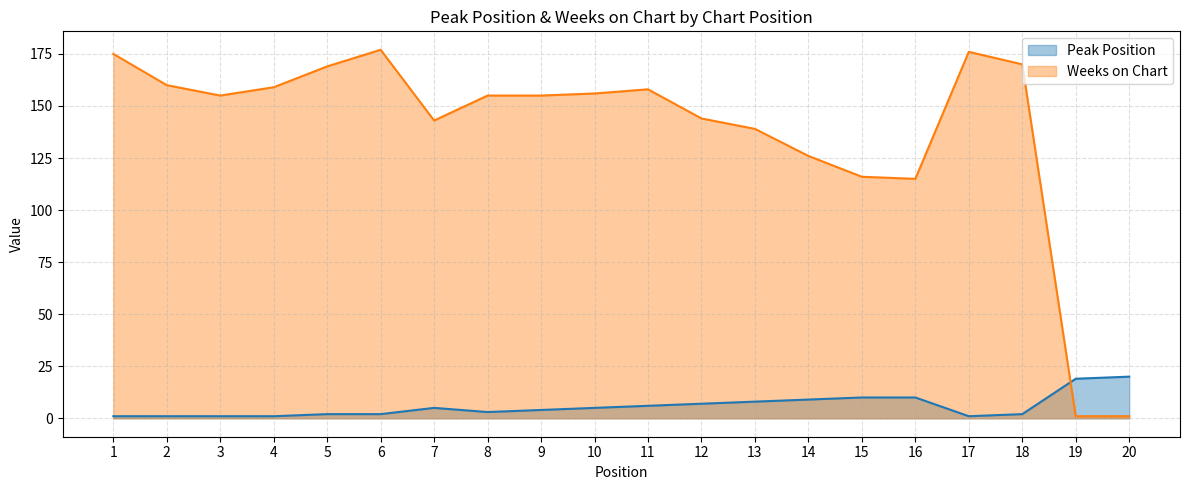

Which series ends up on top after the final intersection of Weeks on Chart and Peak Position?

Peak Position